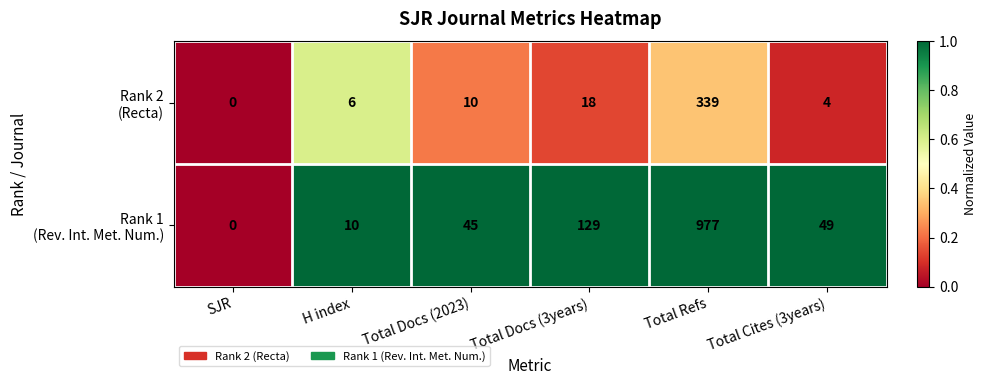

What is the total value across all series at Total Cites (3years)?

53